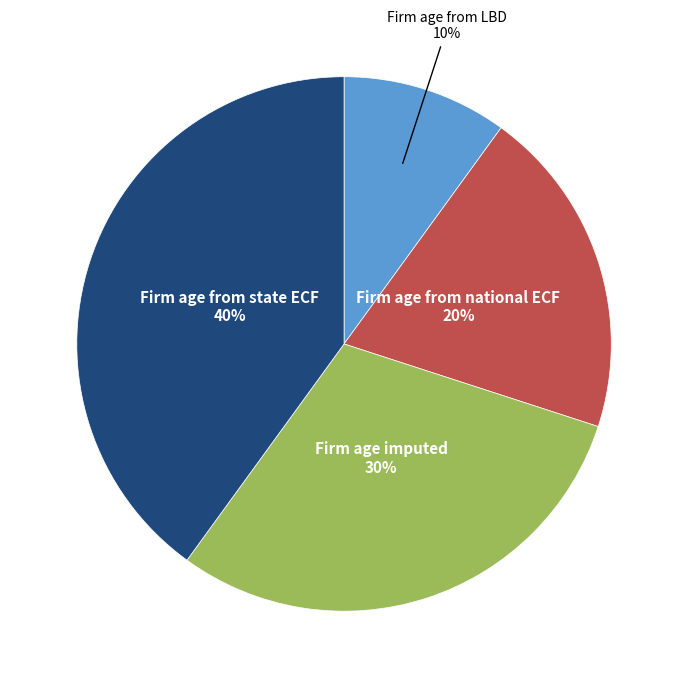

What percentage is the Firm age from LBD slice, to the nearest percent?

10%